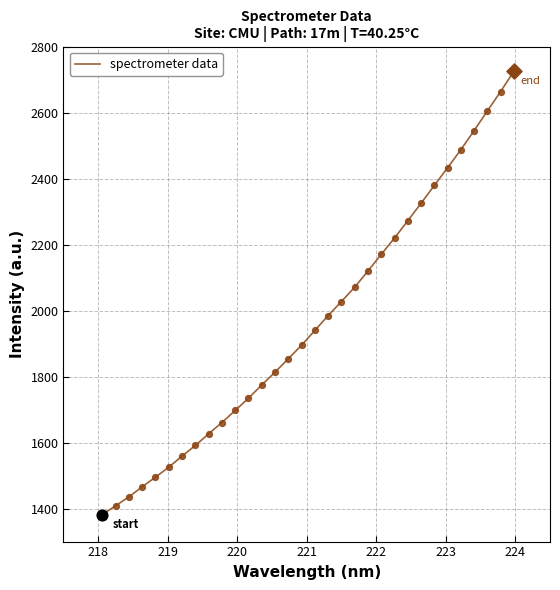

What is the greatest value displayed?

2725.6